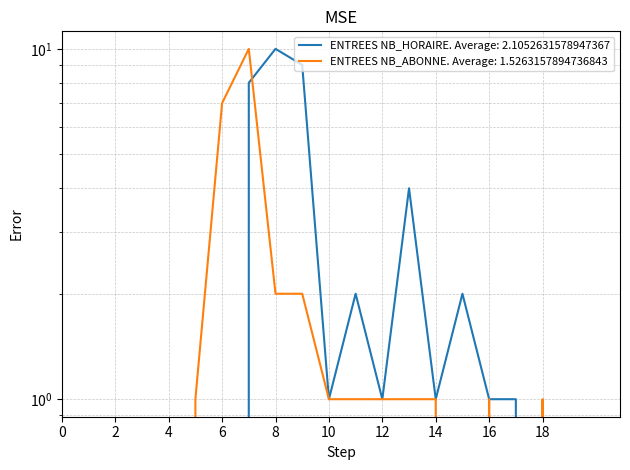

At 5, list the series in order from largest to smallest.

ENTREES NB_ABONNE, ENTREES NB_HORAIRE